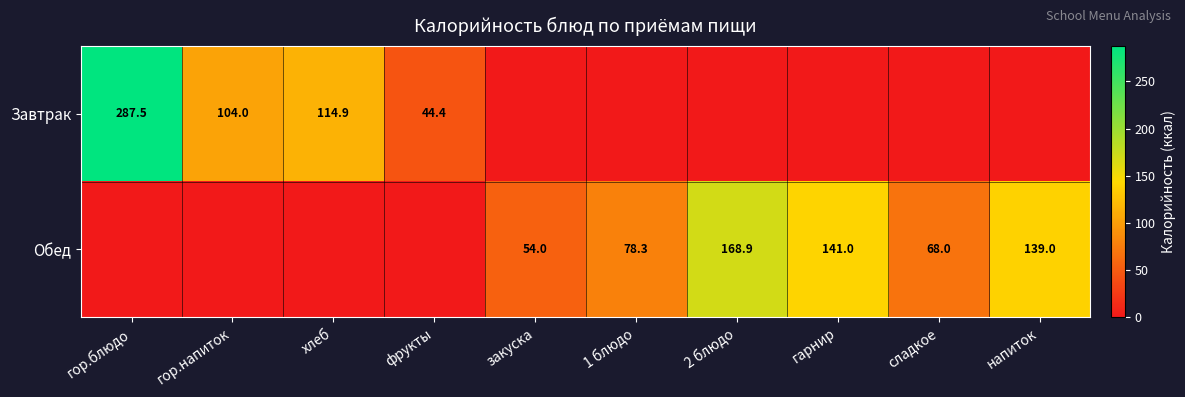

At how many categories does at least one series exceed 73?

7